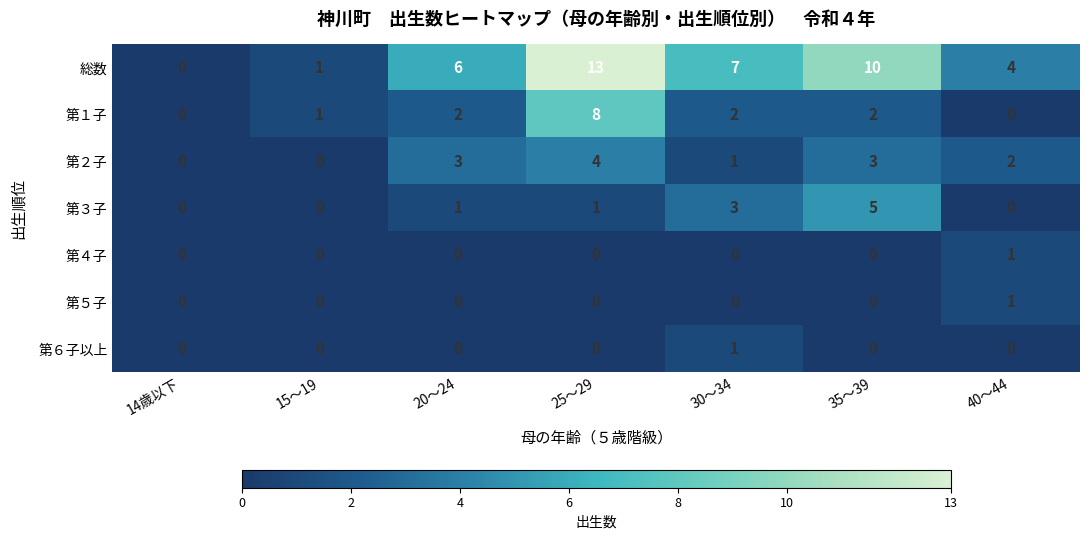

Which series has the largest total across all categories?

総数